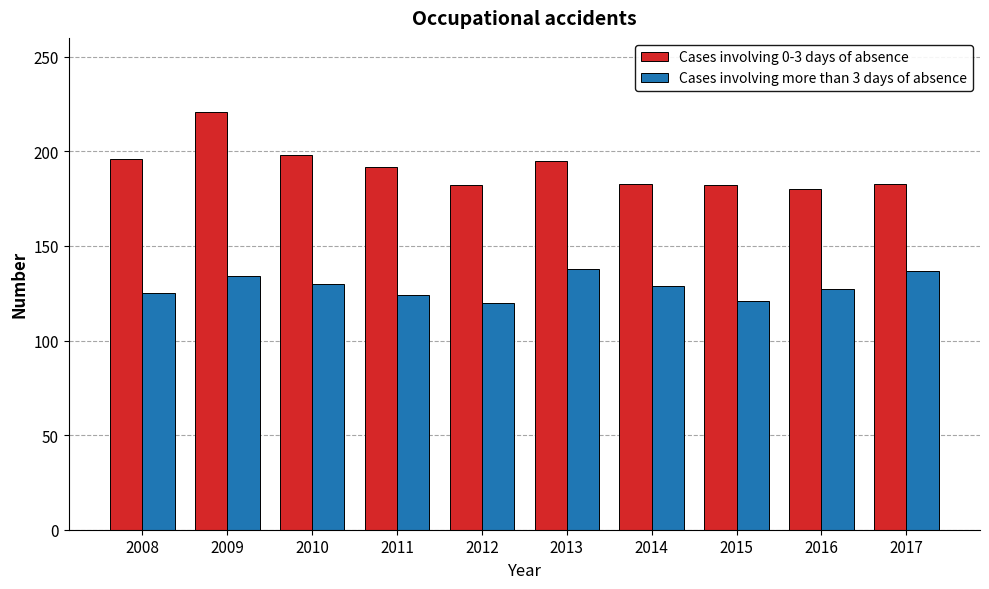

The value of Cases involving 0-3 days of absence at 2008 is 308. True or false?

False